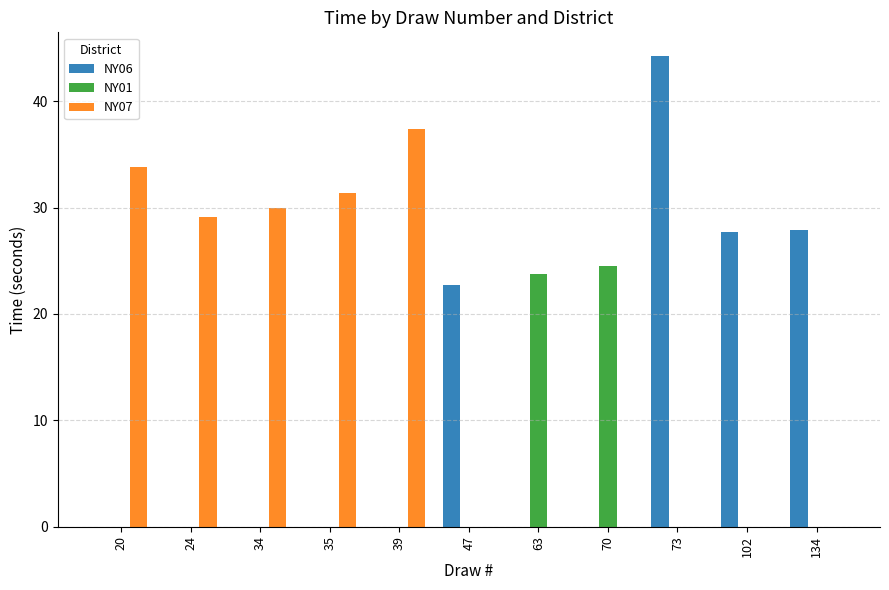

What is the sum of all NY01 values?

48.2